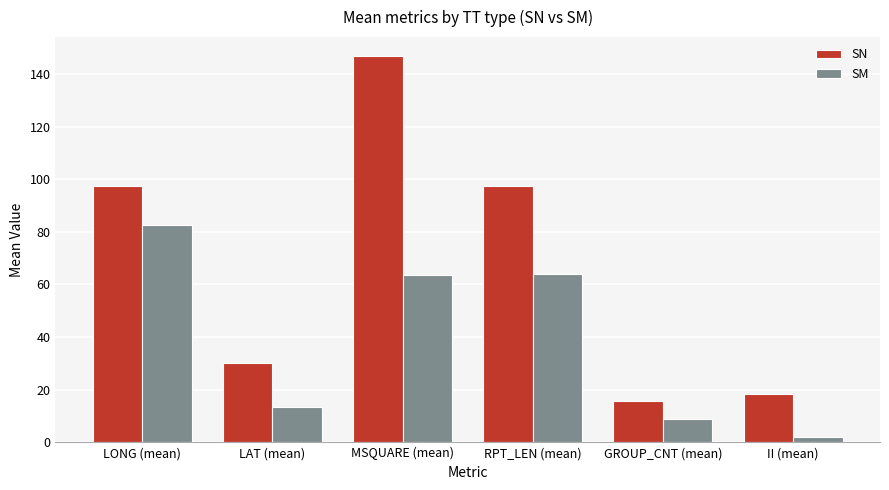

What is the difference between the maximum and minimum values in the SM series?

80.6